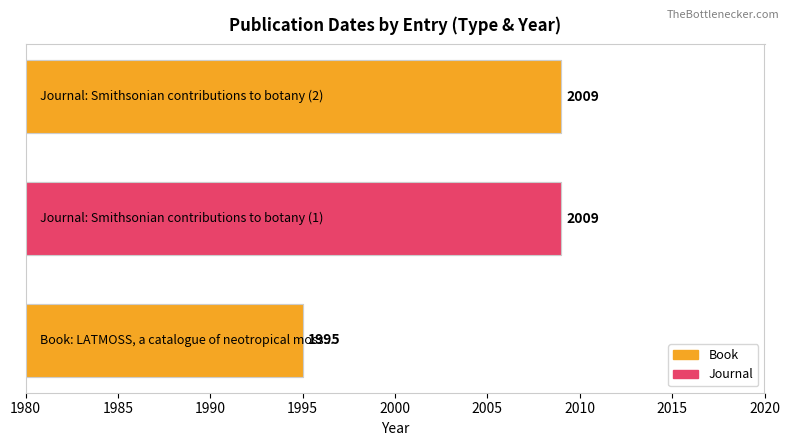

Between Journal and Journal, which is larger?

Journal